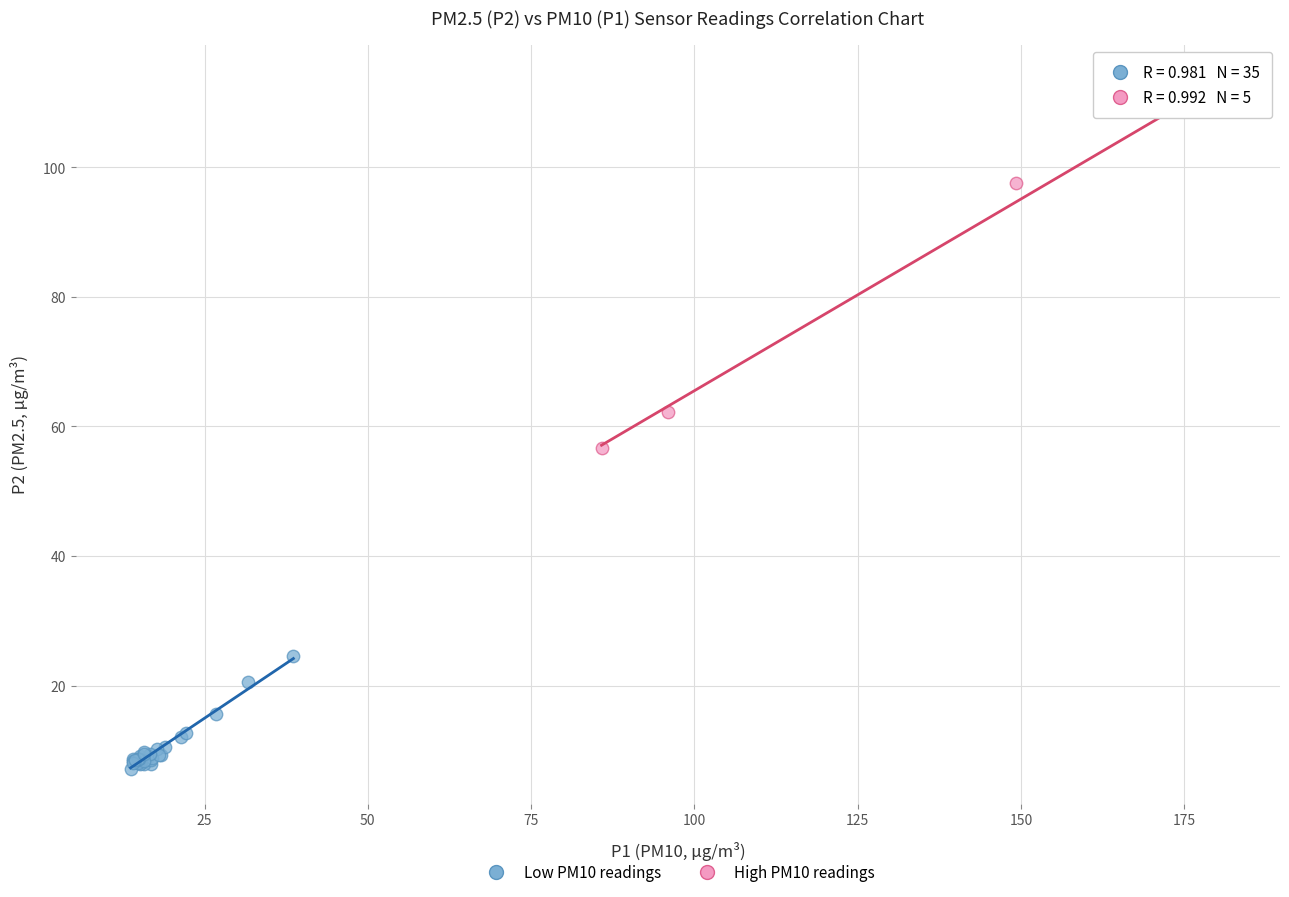

Which series reaches the maximum Y coordinate?

High PM10 readings